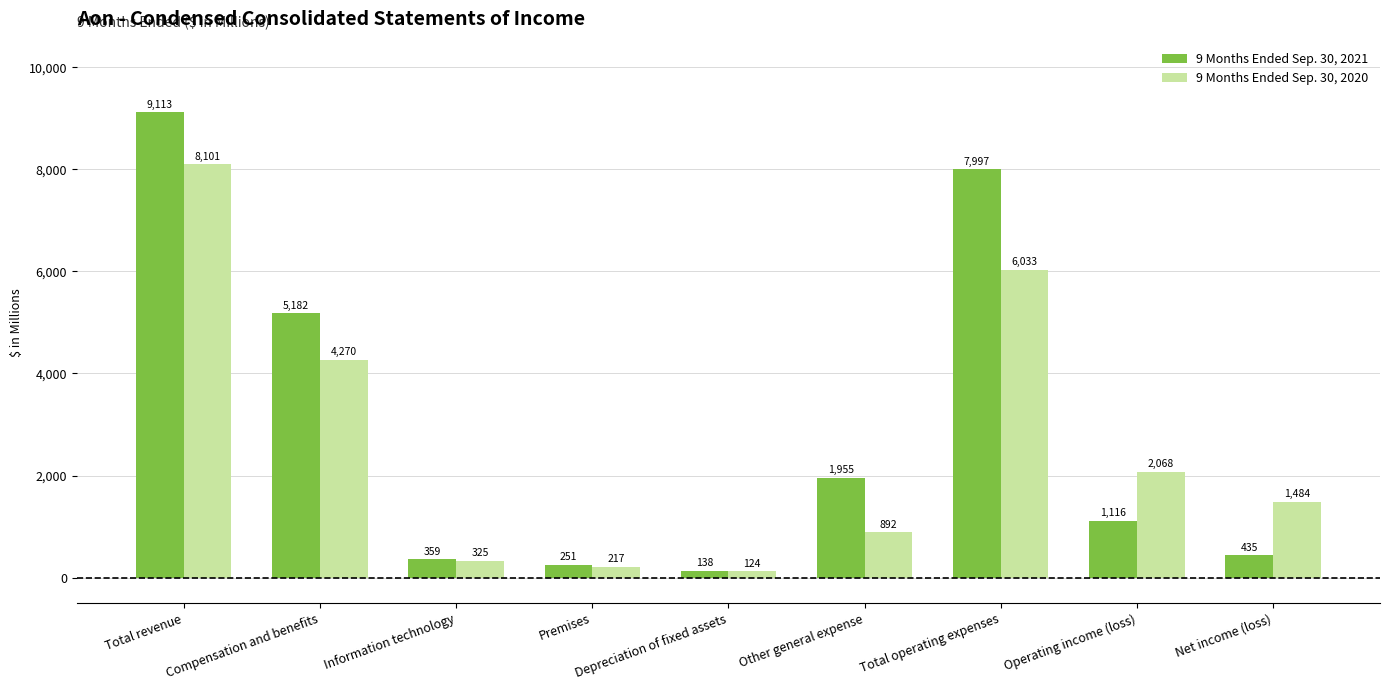

Rank the categories by 9 Months Ended Sep. 30, 2020 value from highest to lowest.

Total revenue, Total operating expenses, Compensation and benefits, Operating income (loss), Net income (loss), Other general expense, Information technology, Premises, Depreciation of fixed assets